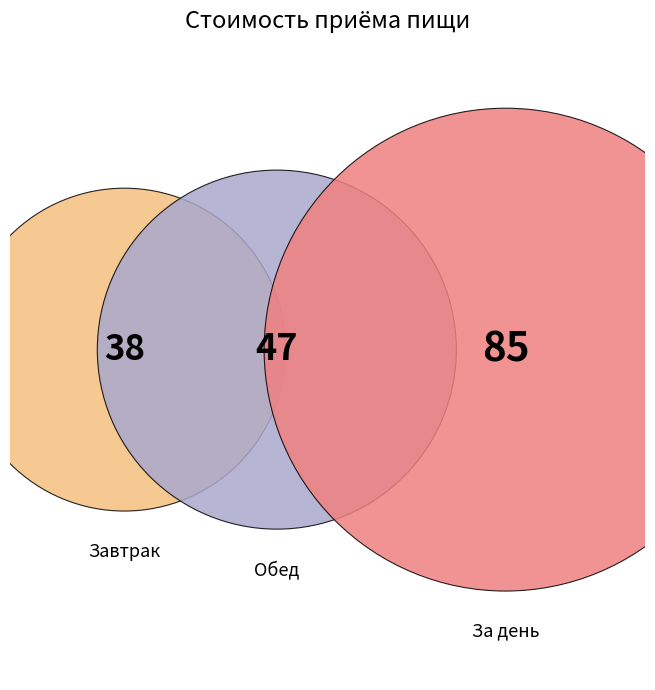

To the nearest percent, what is the difference between the Завтрак and Обед slice percentages?

5%